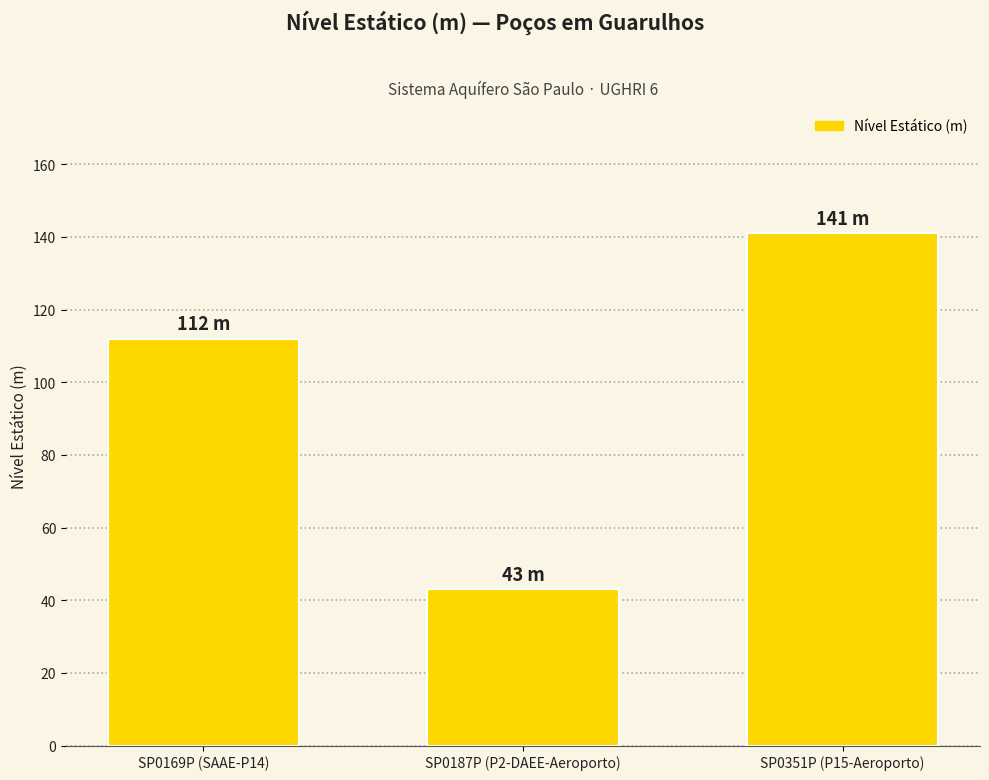

What is the value of the 2nd bar from the left?

43